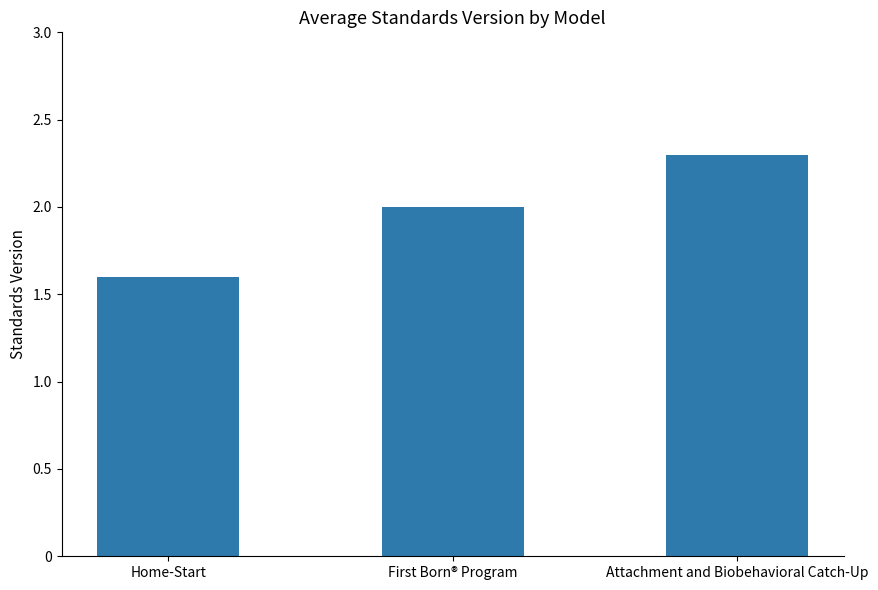

Are the bars grouped side by side (vs. stacked)?

No